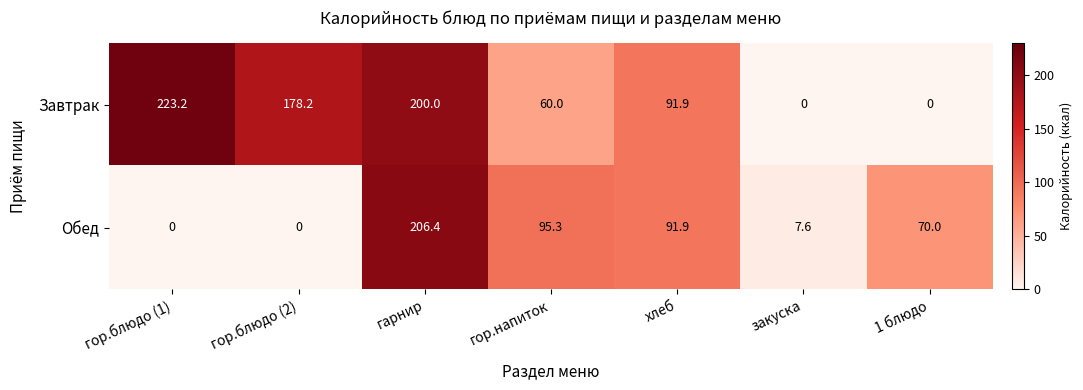

What is the sum of all Обед values?

471.2